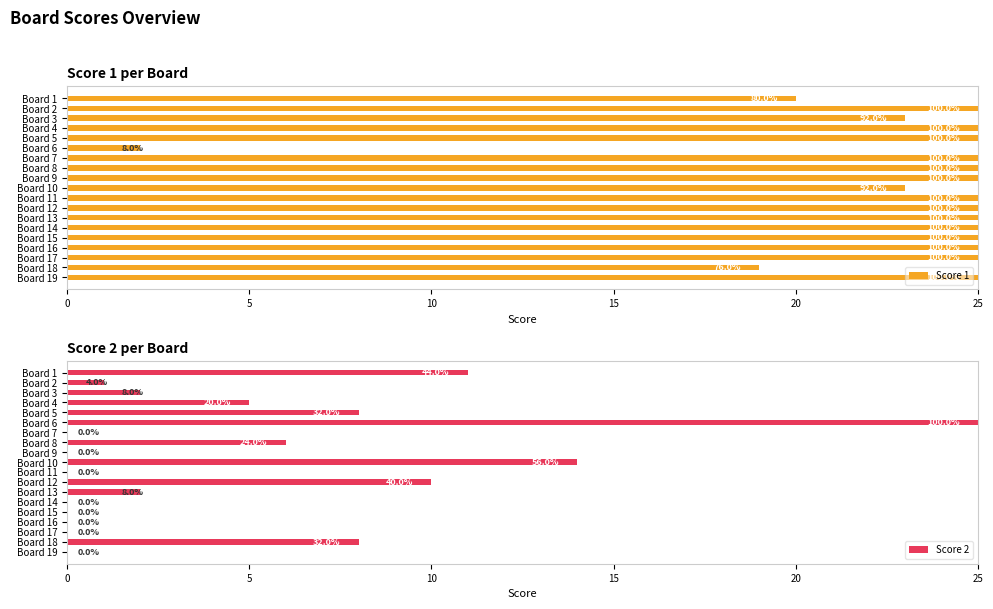

The Score 2 series shows 0 at Board 11. True or false?

True